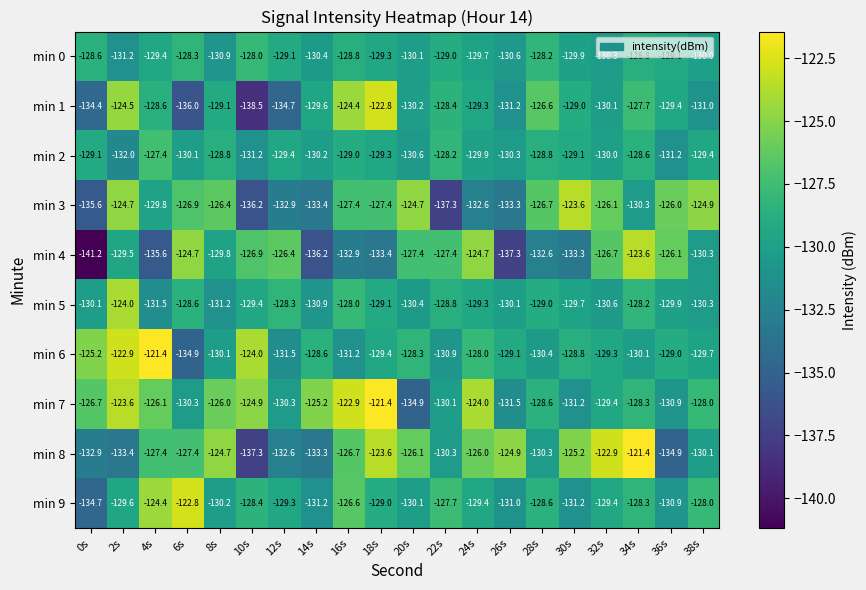

Count the number of categories in the chart.

20